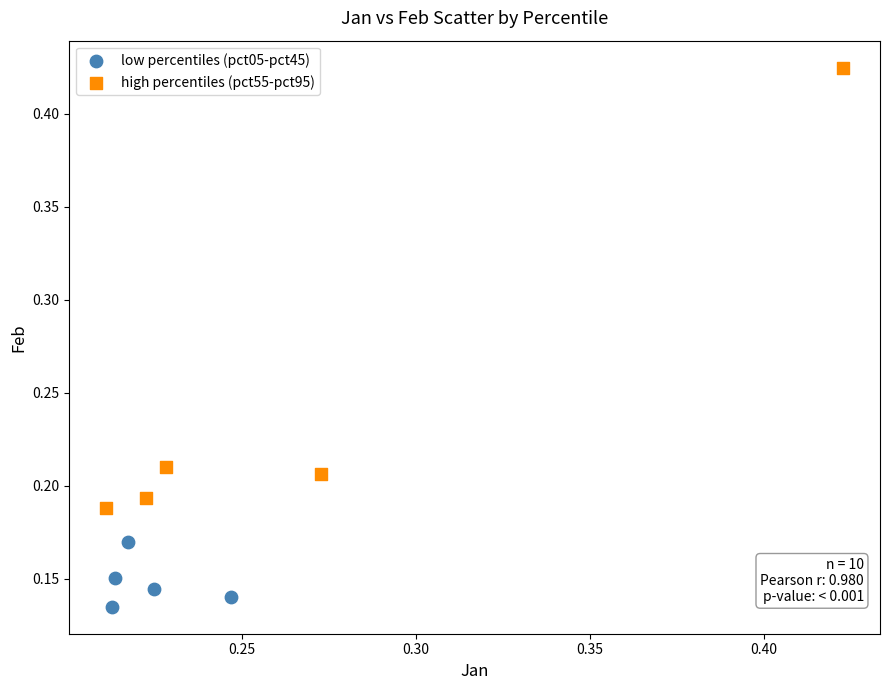

What are all the series names shown in the legend?

low percentiles (pct05-pct45), high percentiles (pct55-pct95)